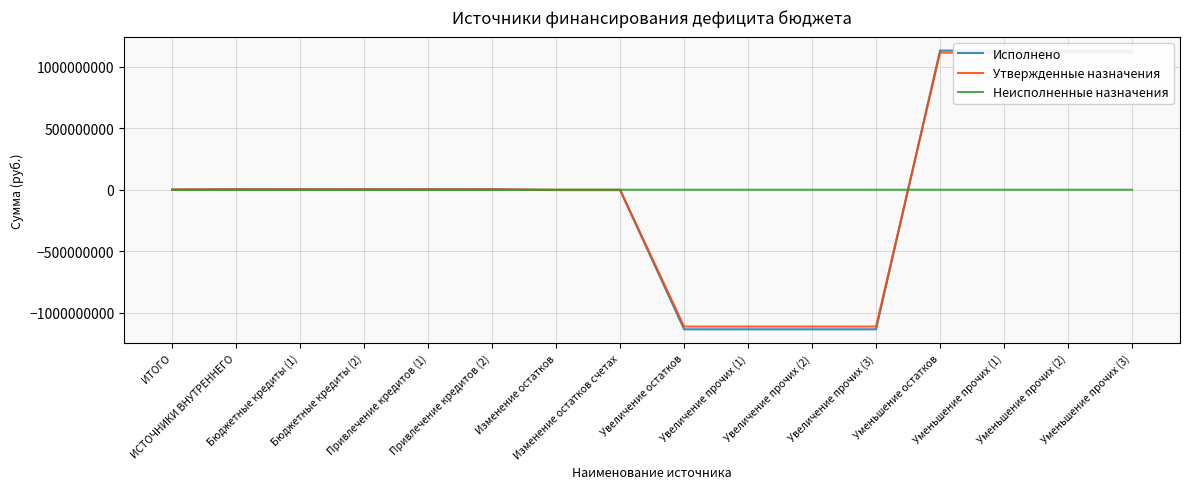

What is the label of the 10th point from the right?

Изменение остатков